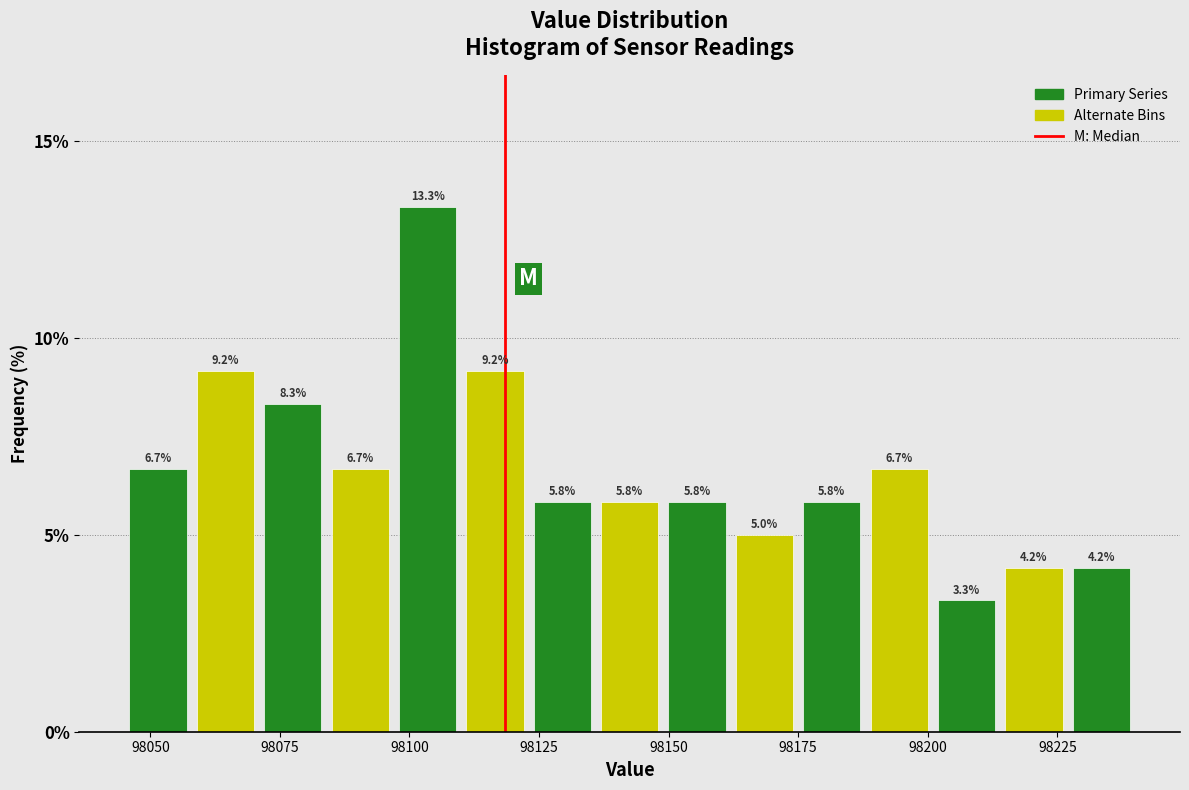

Around what value on the x-axis is the tallest bar? Give the approximate position of its centre, as read against the axis.

98105